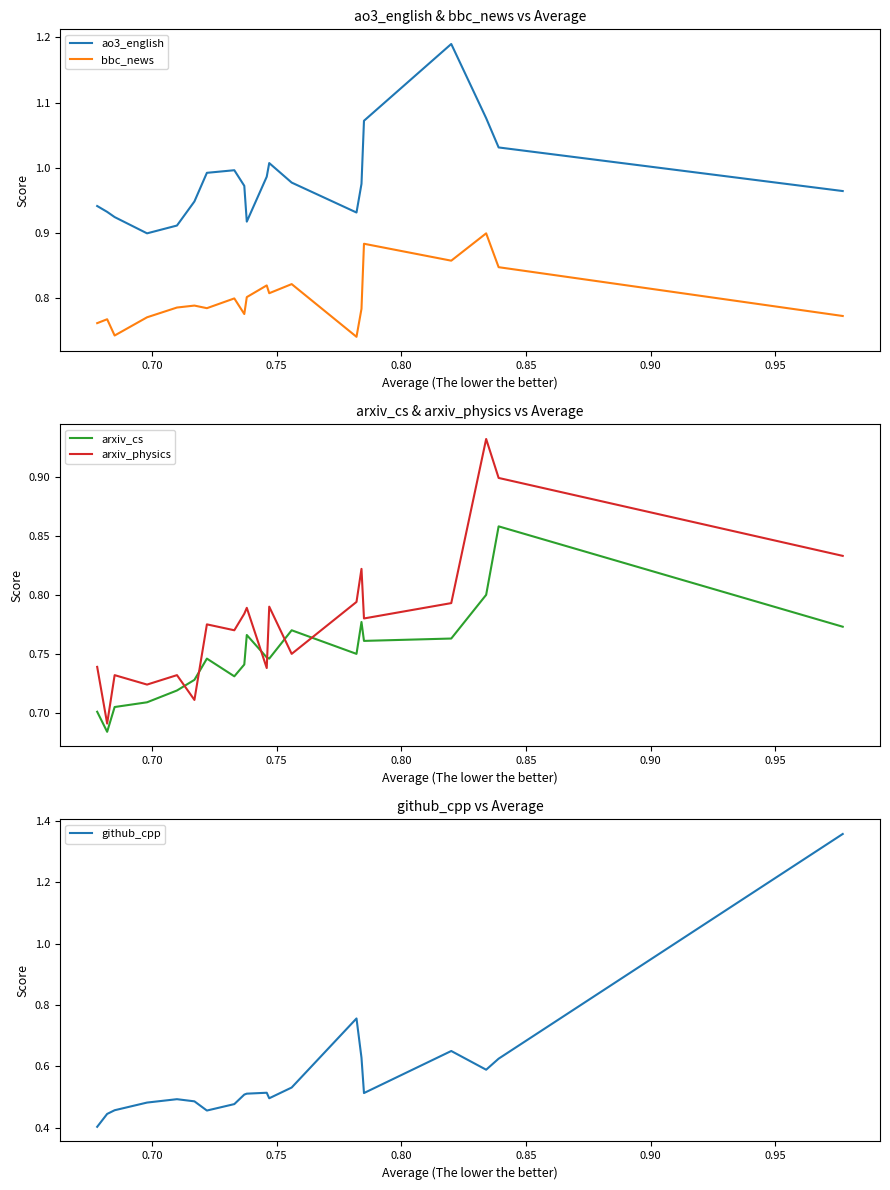

Which series has the widest spread of values?

github_cpp